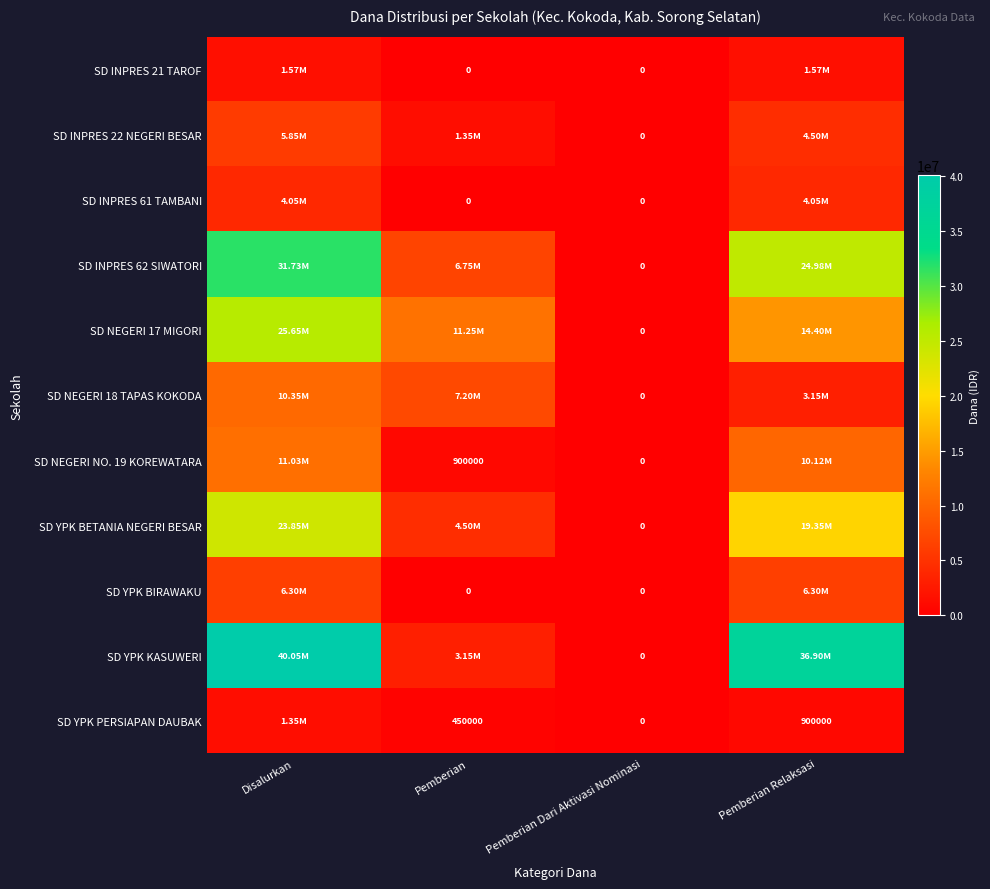

Which has a higher value, Pemberian Relaksasi or Pemberian?

Pemberian Relaksasi